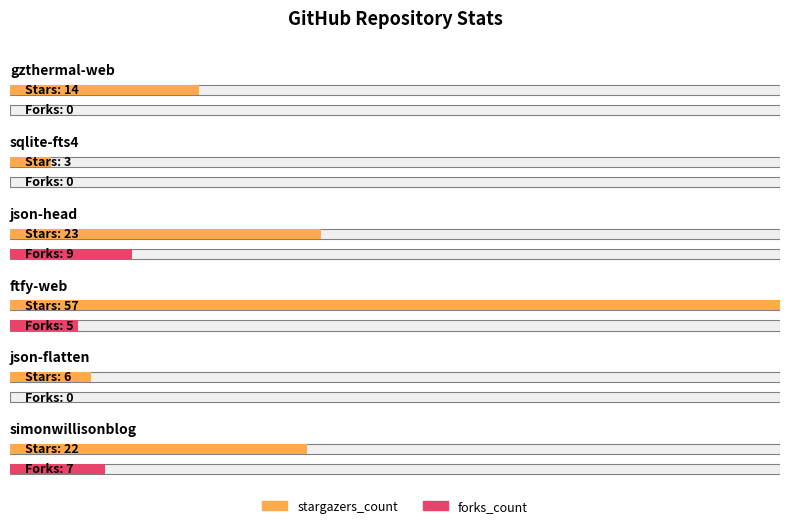

Count the forks_count values in the range 0 to 7.

5